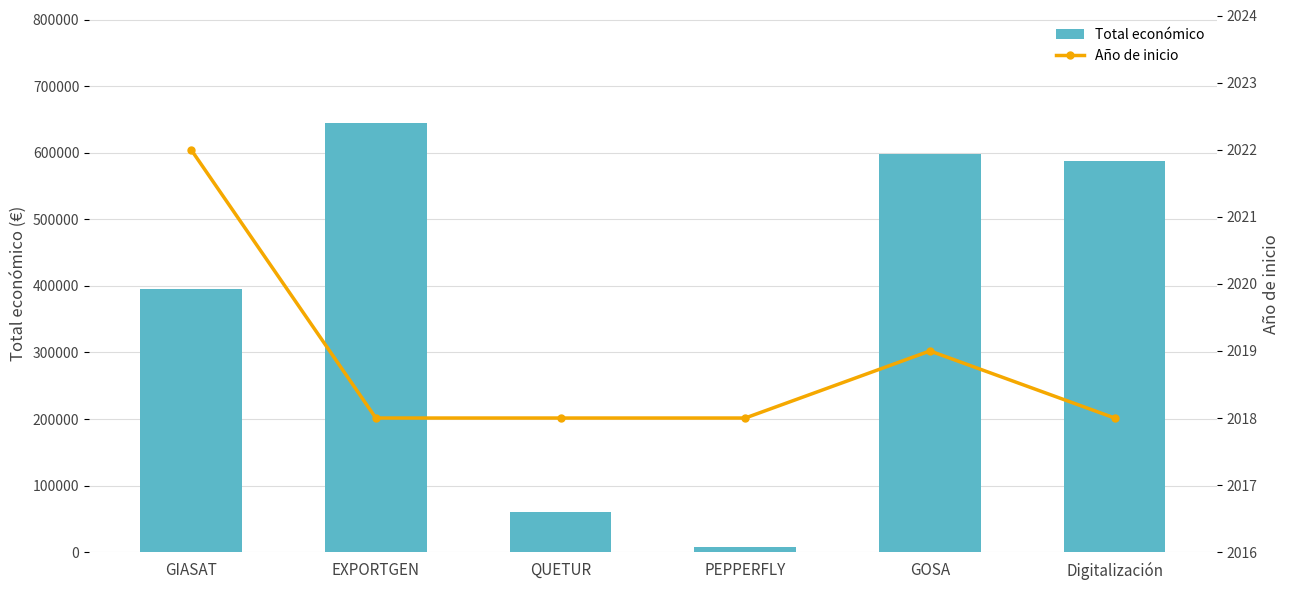

How many data points does each series have?

6